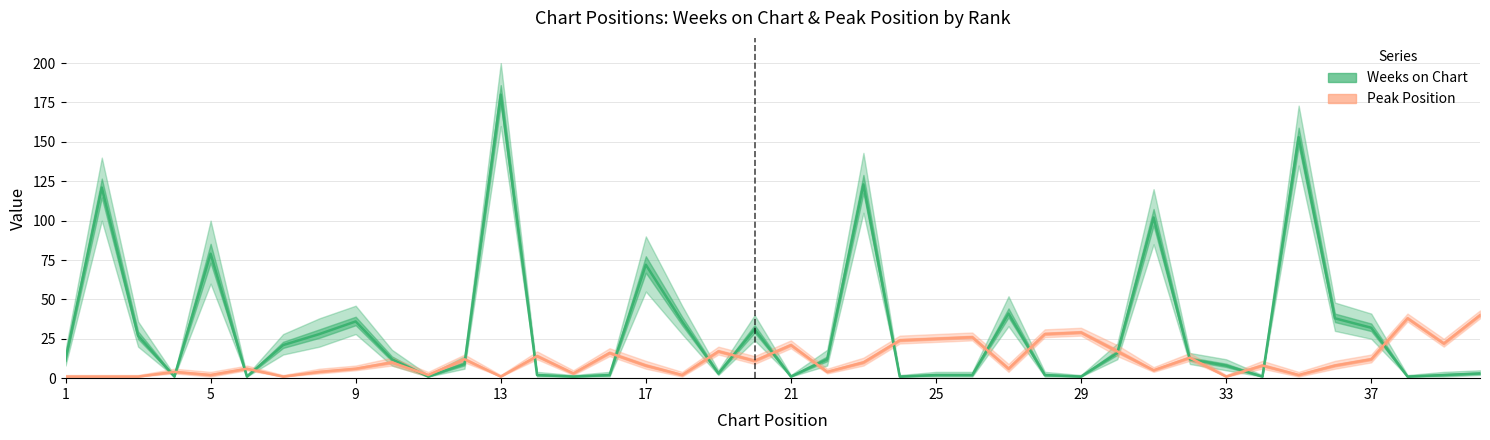

At which label is Weeks on Chart closest to 90?

5